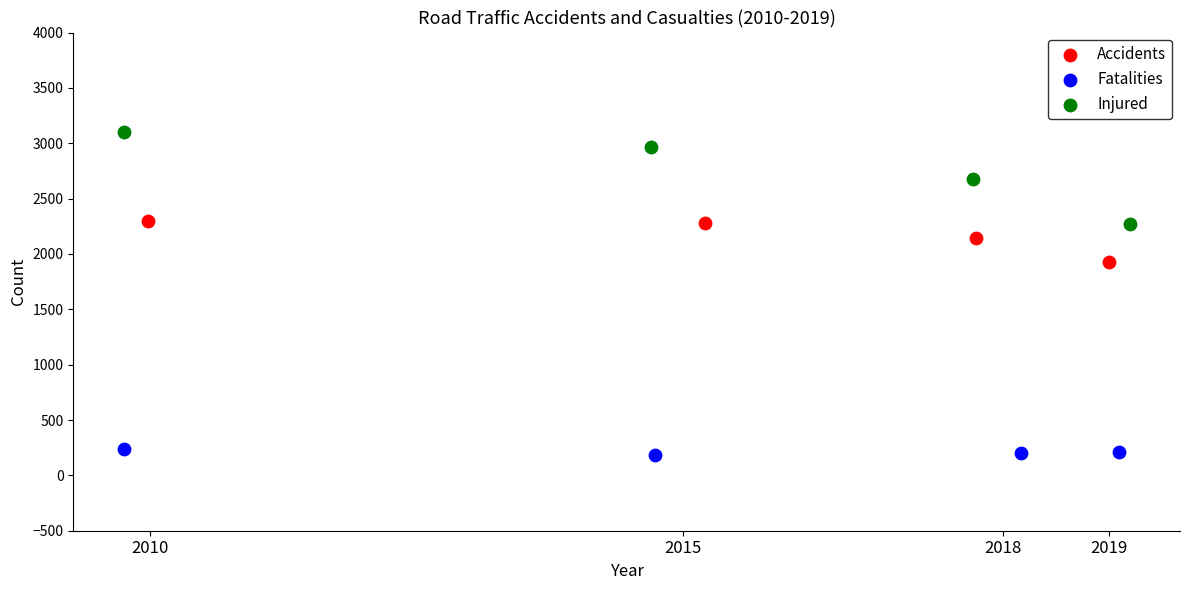

What are all the series names shown in the legend?

Accidents, Fatalities, Injured